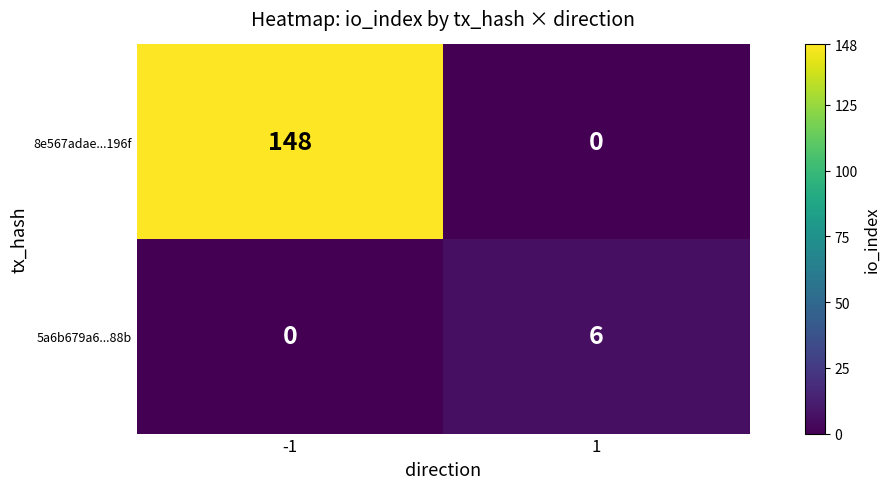

What is the sum of all 5a6b679a6...88b values?

6